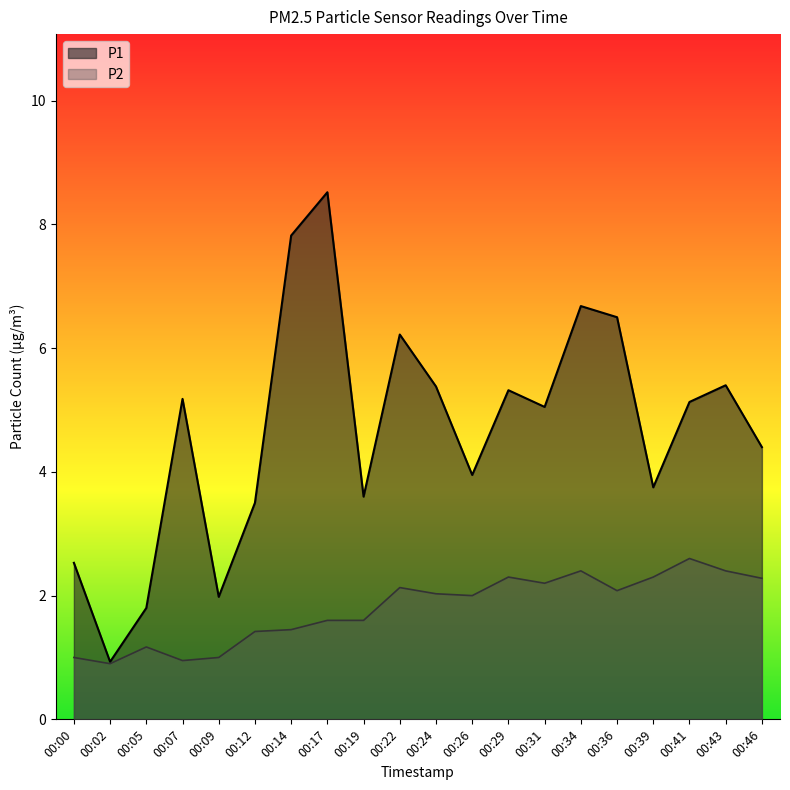

At which label is P1 closest to 4?

00:26